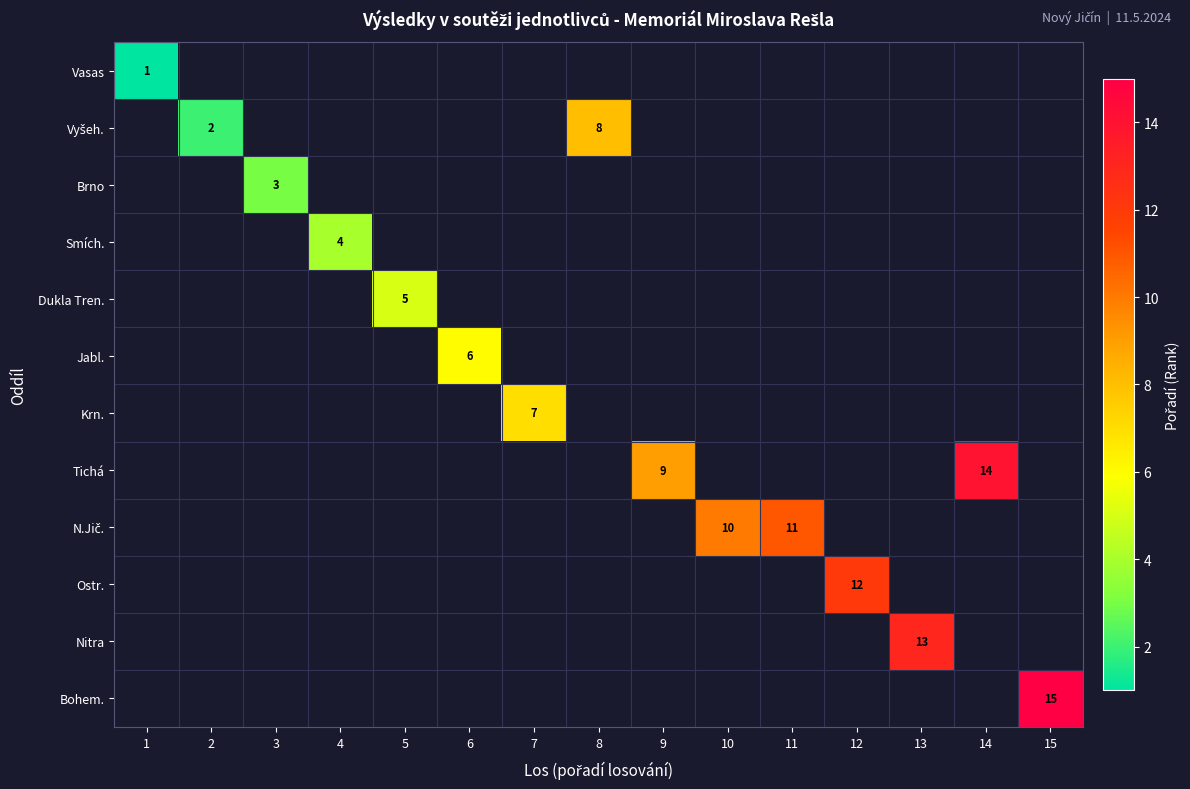

How many distinct data groups are displayed?

12